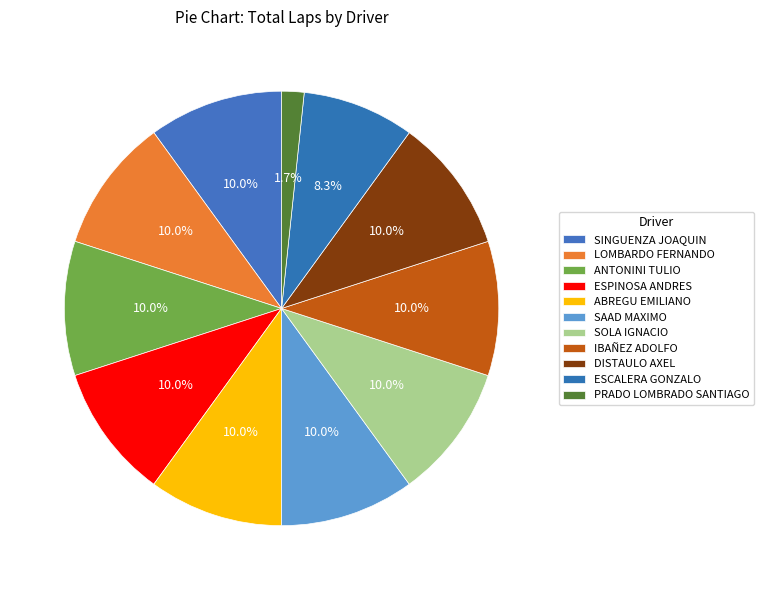

Is it true that IBAÑEZ ADOLFO is 10% of the pie?

True